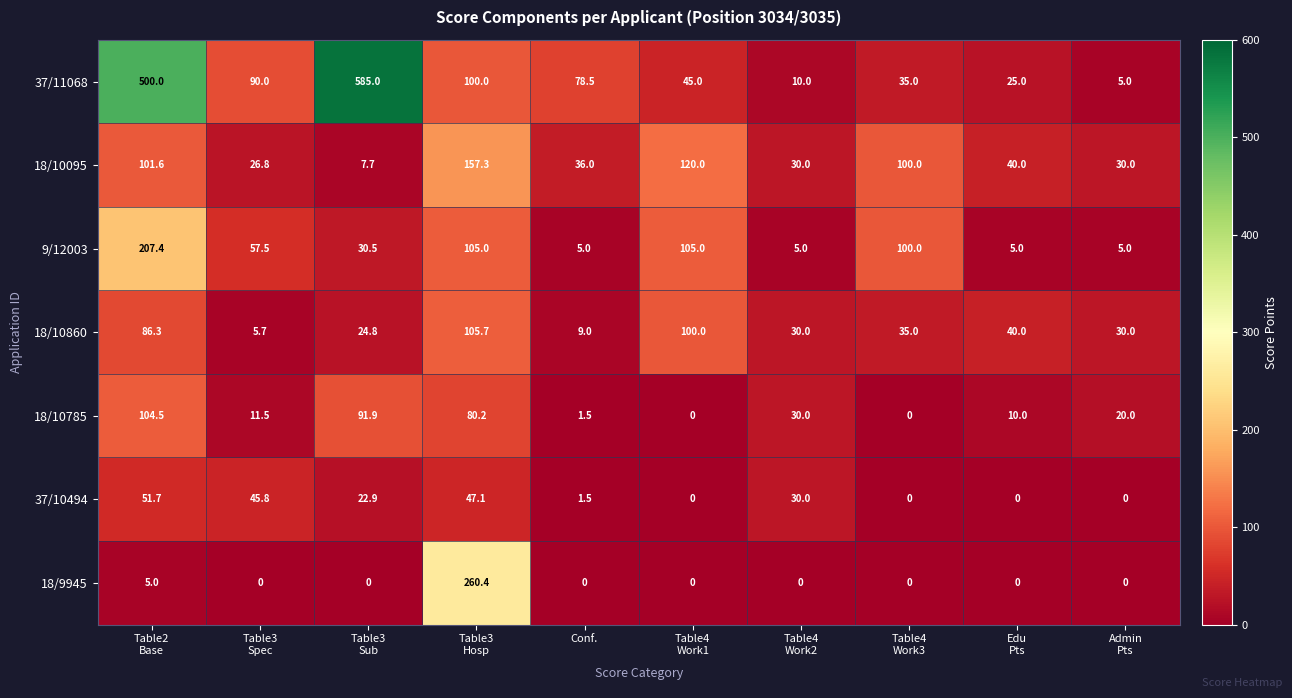

What is the total value across all series at Table4
Work2?

135.0